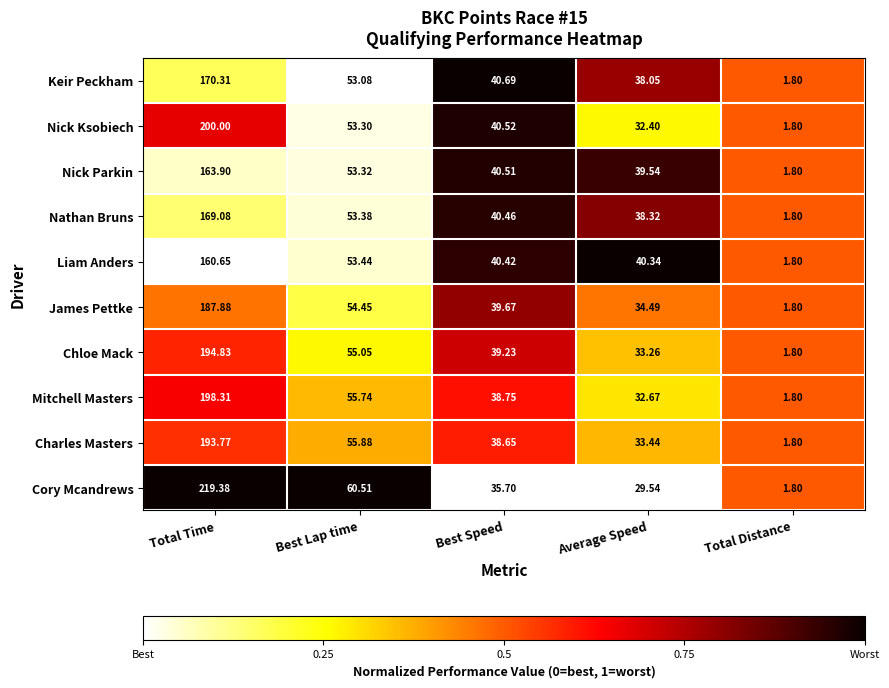

Which category has the lowest value in the Liam Anders series?

Total Distance